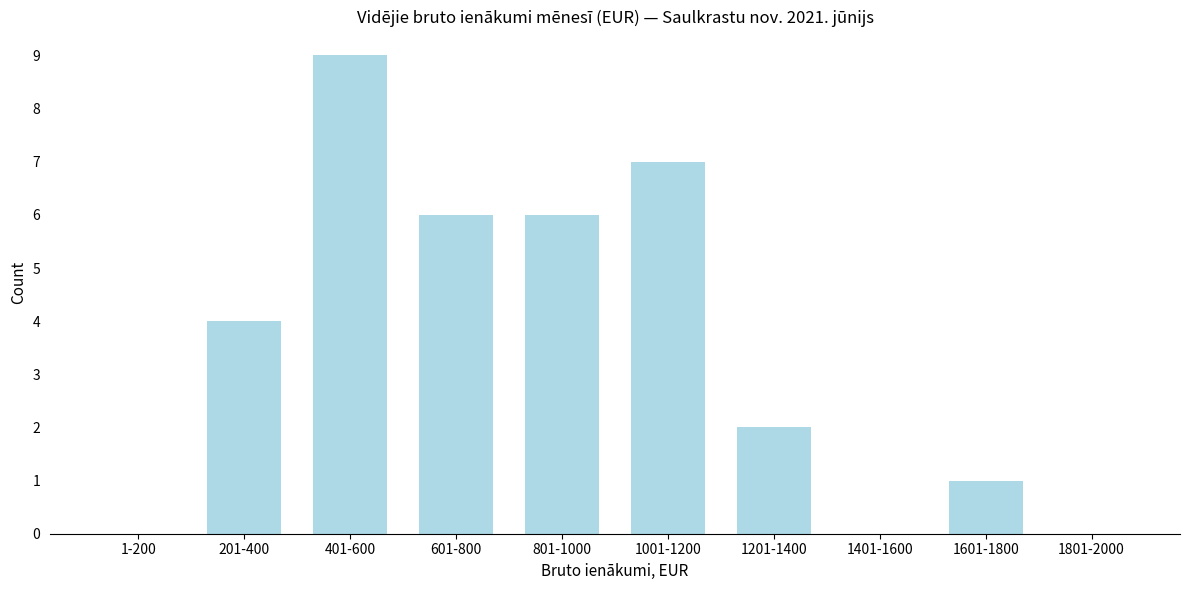

Reading left to right, what are all the values shown in this chart?

1-200=0	201-400=4	401-600=9	601-800=6	801-1000=6	1001-1200=7	1201-1400=2	1401-1600=0	1601-1800=1	1801-2000=0